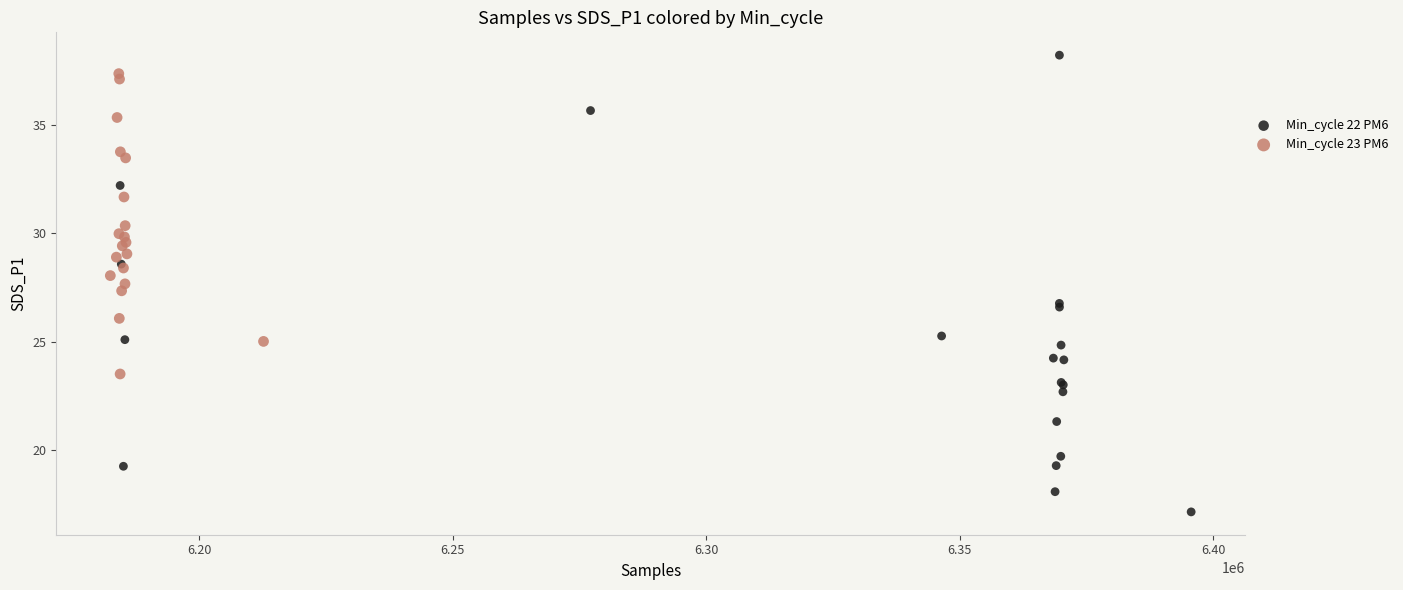

Which series has the widest spread of Y values?

Min_cycle 22 PM6